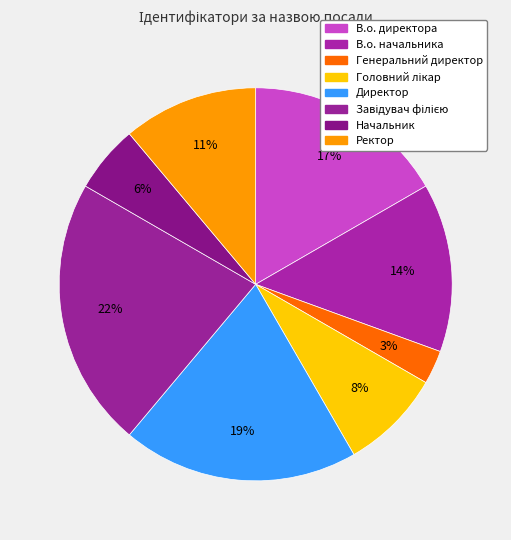

How many segments does this pie chart have?

8